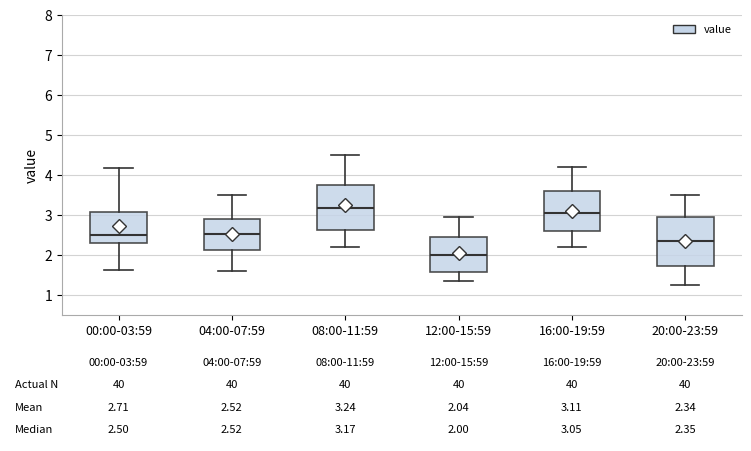

Which box has the lowest median line?

12:00-15:59